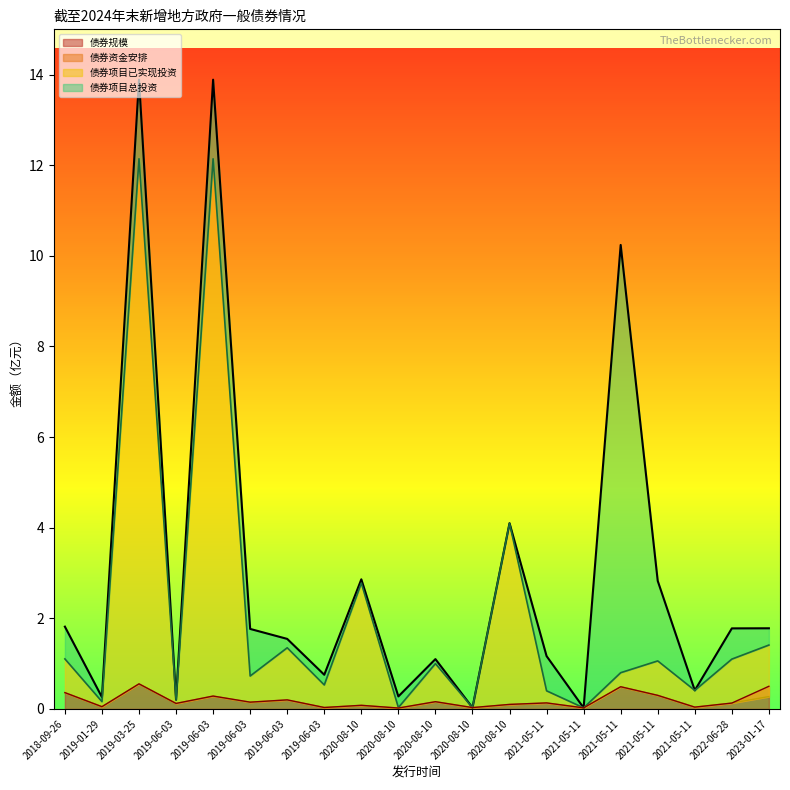

What is the label of the 19th point from the left?

2022-06-28